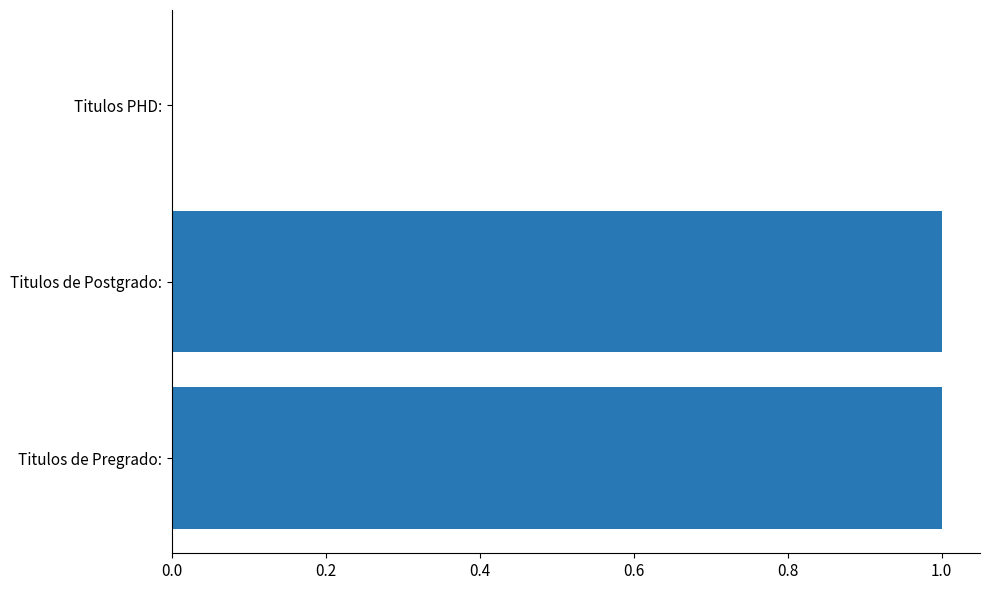

How many categories are shown in the chart?

3